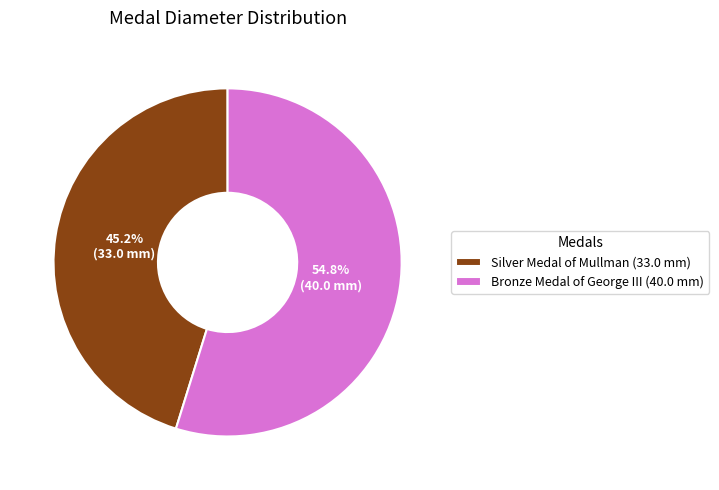

Count the number of slices in the pie.

2